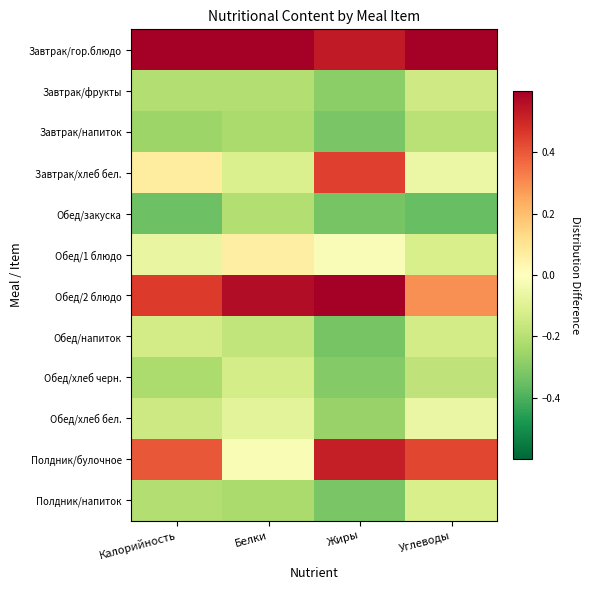

How many categories are shown in the chart?

4